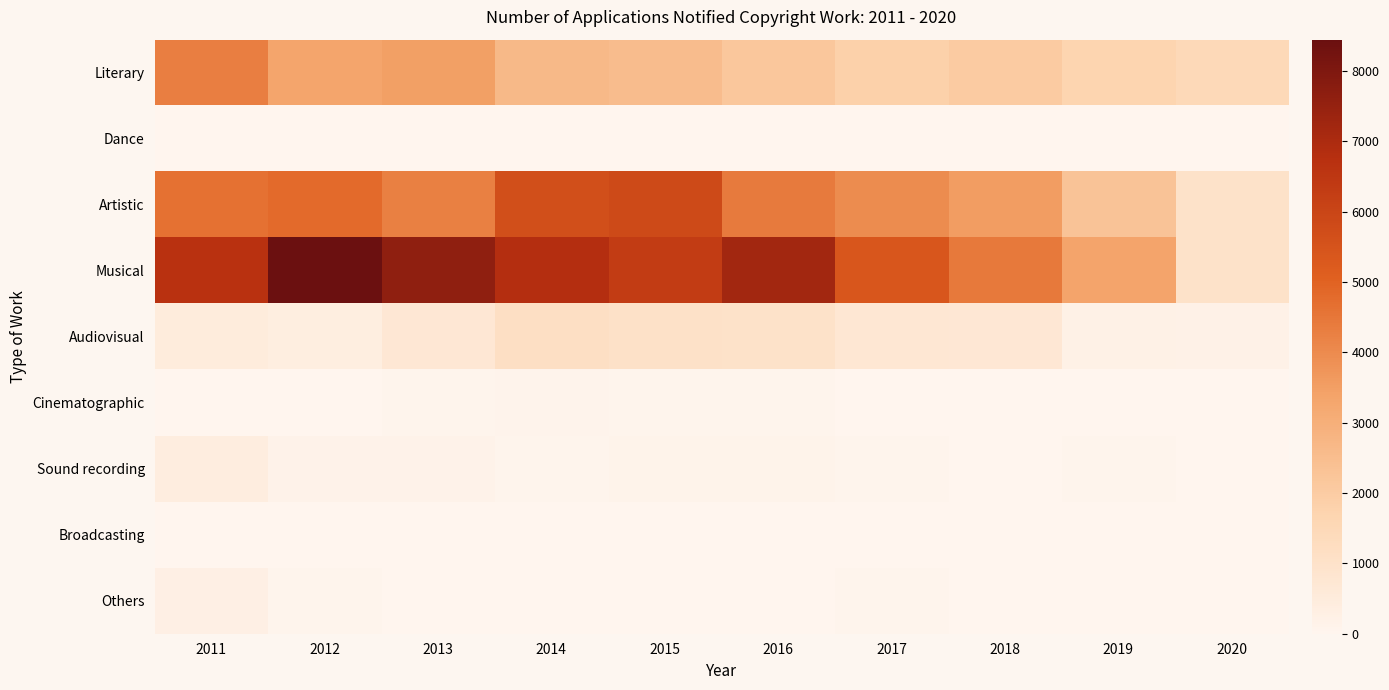

What is the total value across all series at 2019?

7635